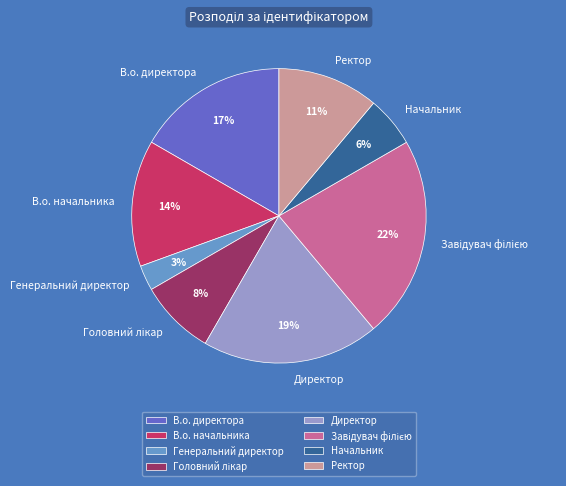

The Начальник slice represents 6% of the pie. True or false?

True